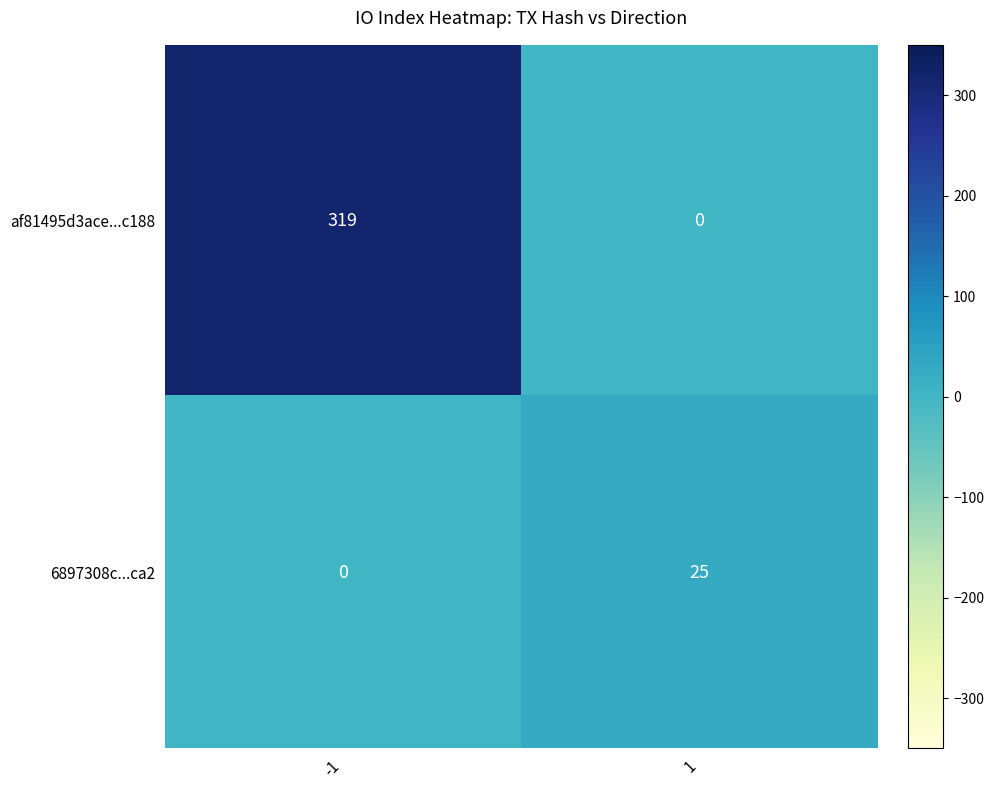

List the series in order of their overall mean, highest first.

af81495d3ace...c188, 6897308c...ca2